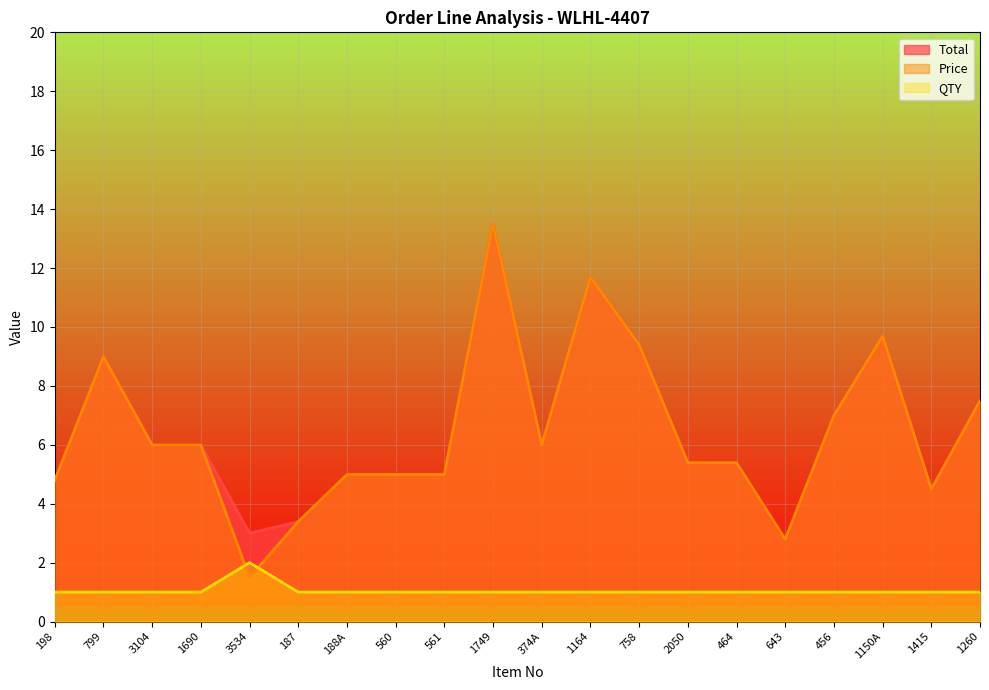

At which category is the sum across all series the highest?

1749